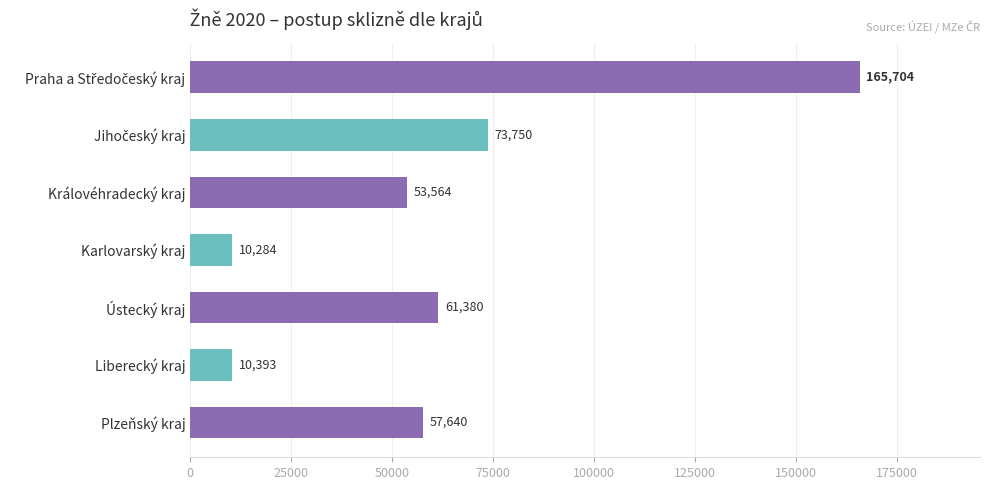

What is the minimum value shown in the chart?

10283.9